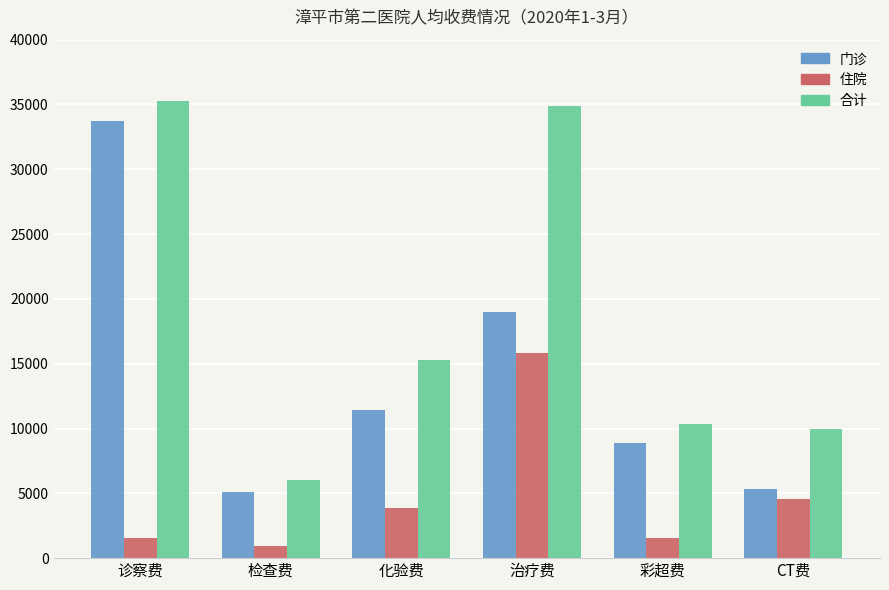

Which series has the widest spread of values?

合计